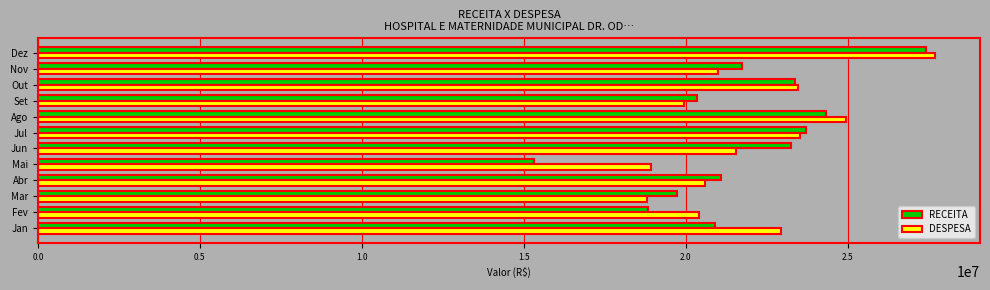

At which category is the sum across all series the highest?

Dez